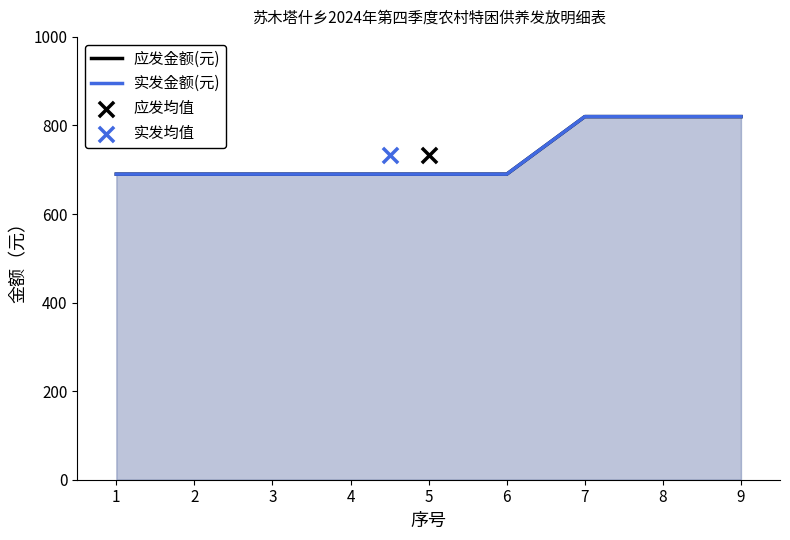

At how many categories does at least one series exceed 784?

3